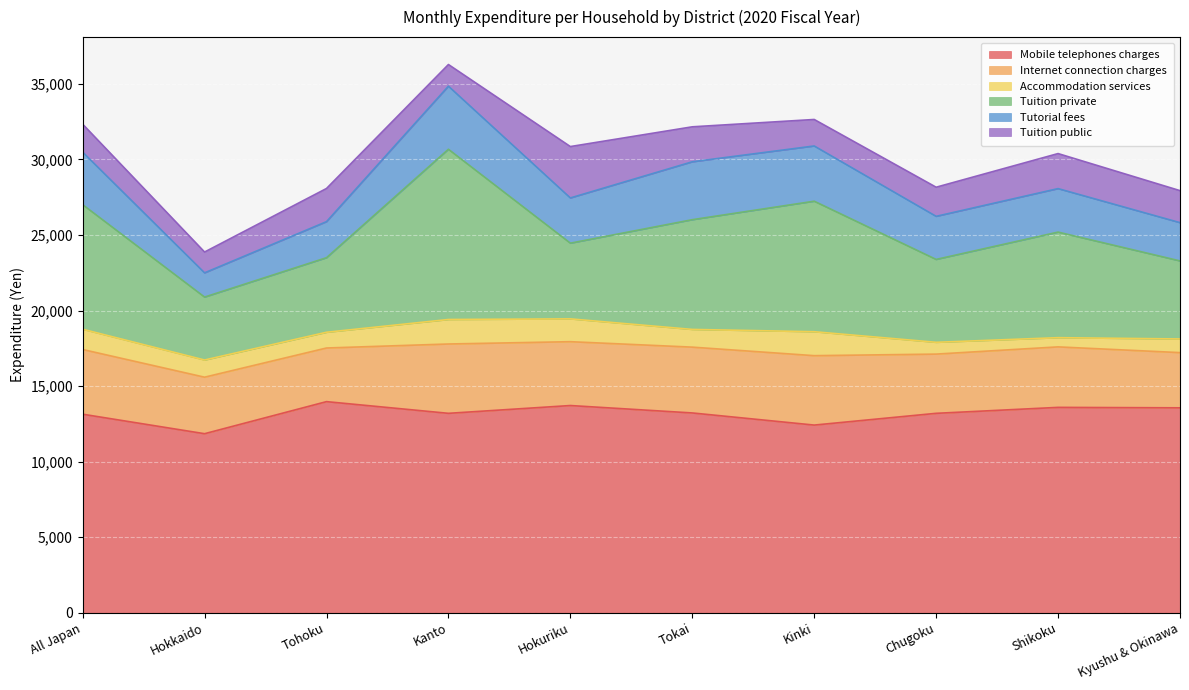

What is the sum of all Mobile telephones charges values?

131858